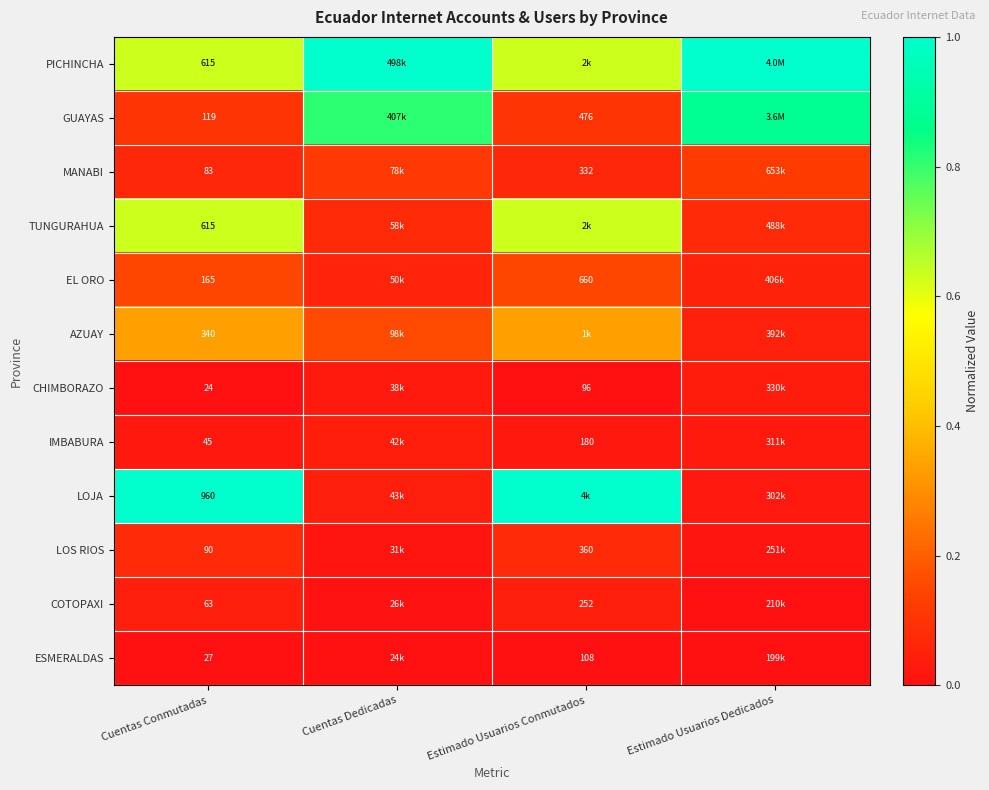

Which series has the largest total across all categories?

PICHINCHA